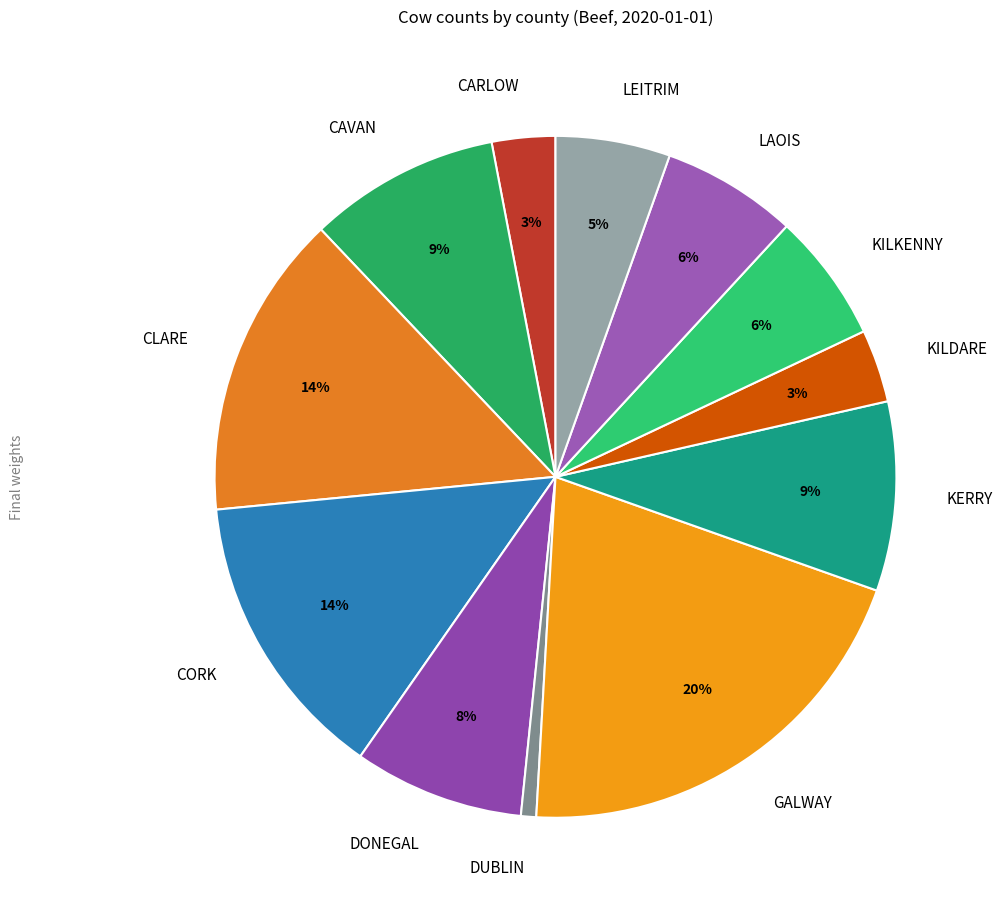

To the nearest percent, what percentage of the pie is CAVAN?

9%